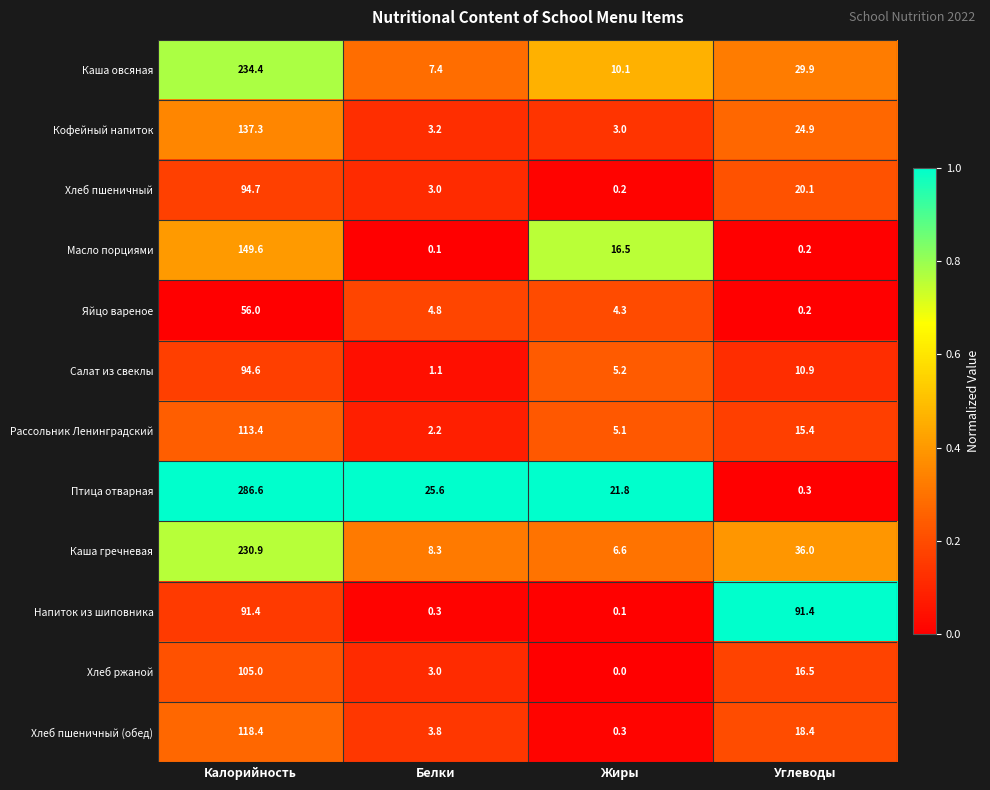

List the labels in order of Масло порциями value, largest first.

Калорийность, Жиры, Углеводы, Белки